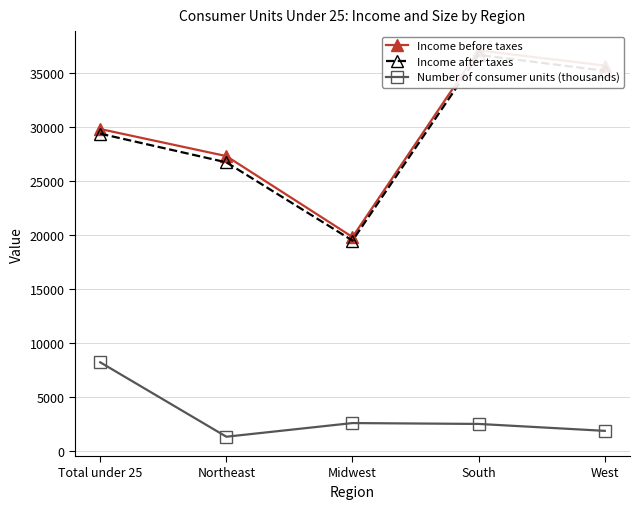

True or false: Income before taxes has a value of 12556 at Midwest.

False